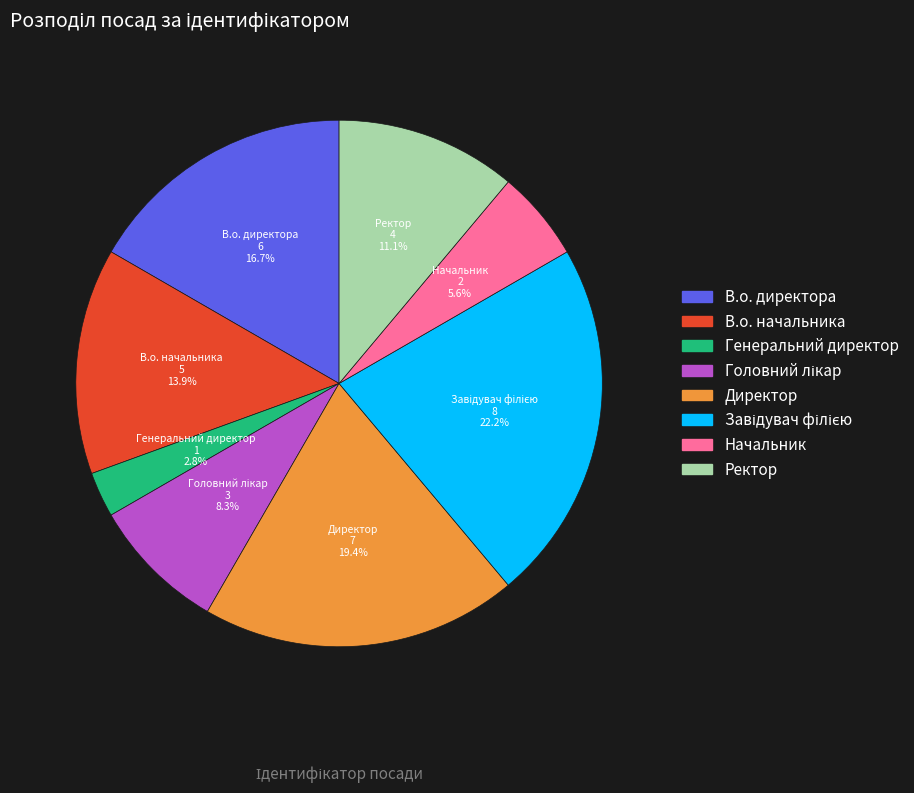

How much of the chart is everything except Генеральний директор?

97.2%